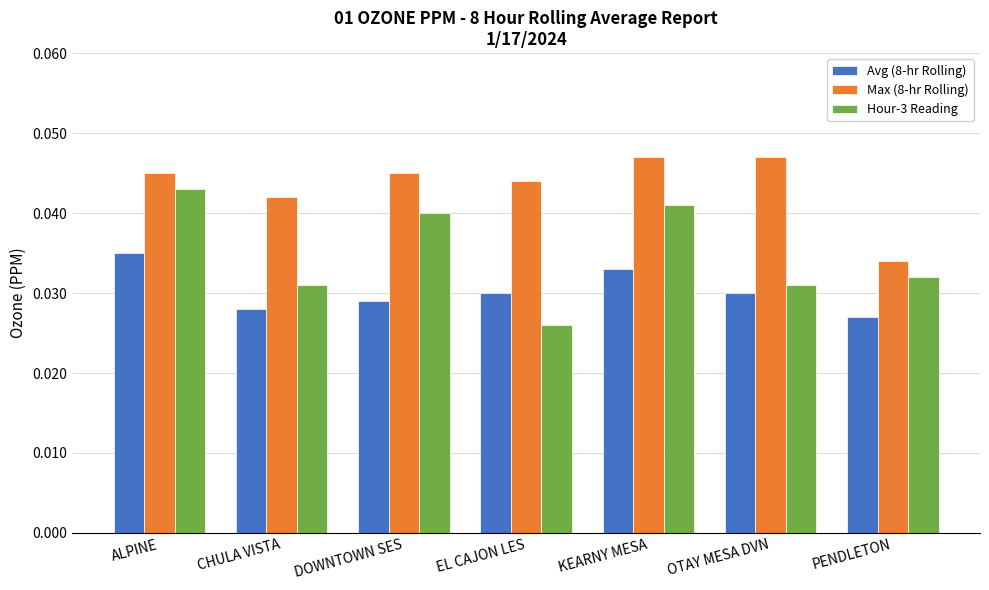

List the series in order of their overall mean, highest first.

Max (8-hr Rolling), Hour-3 Reading, Avg (8-hr Rolling)